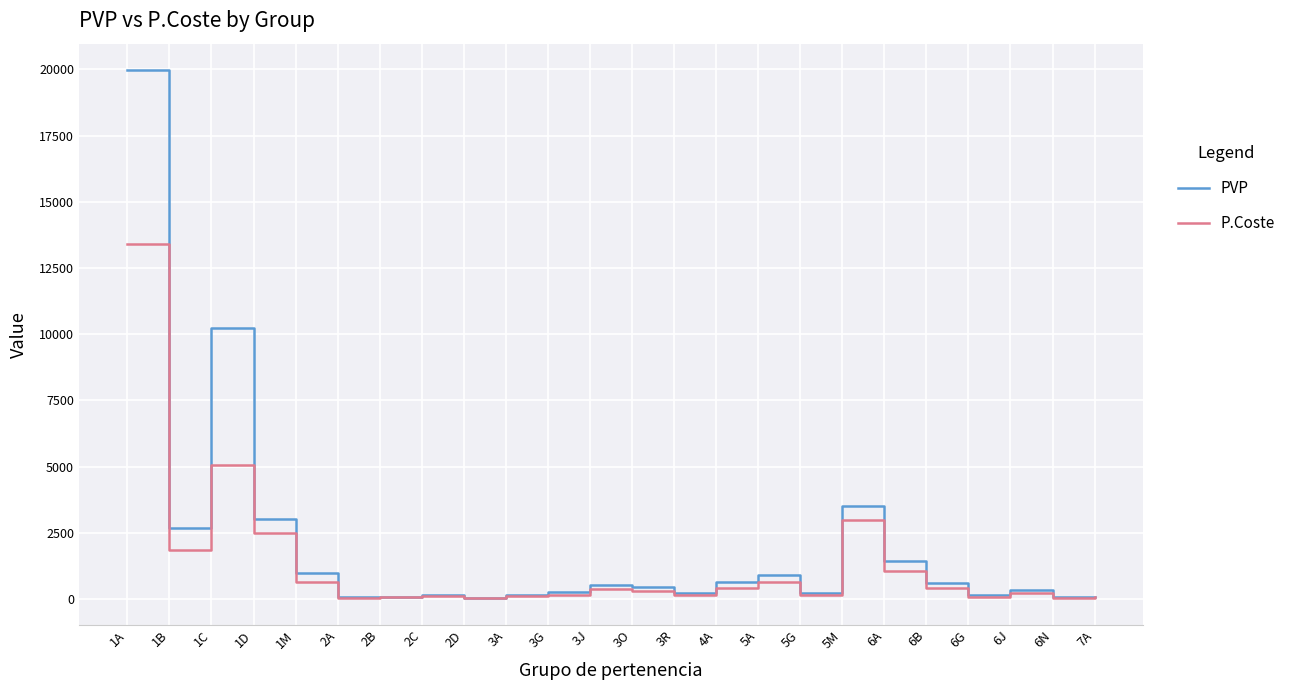

What is the total value across all series at 5A?

1545.0